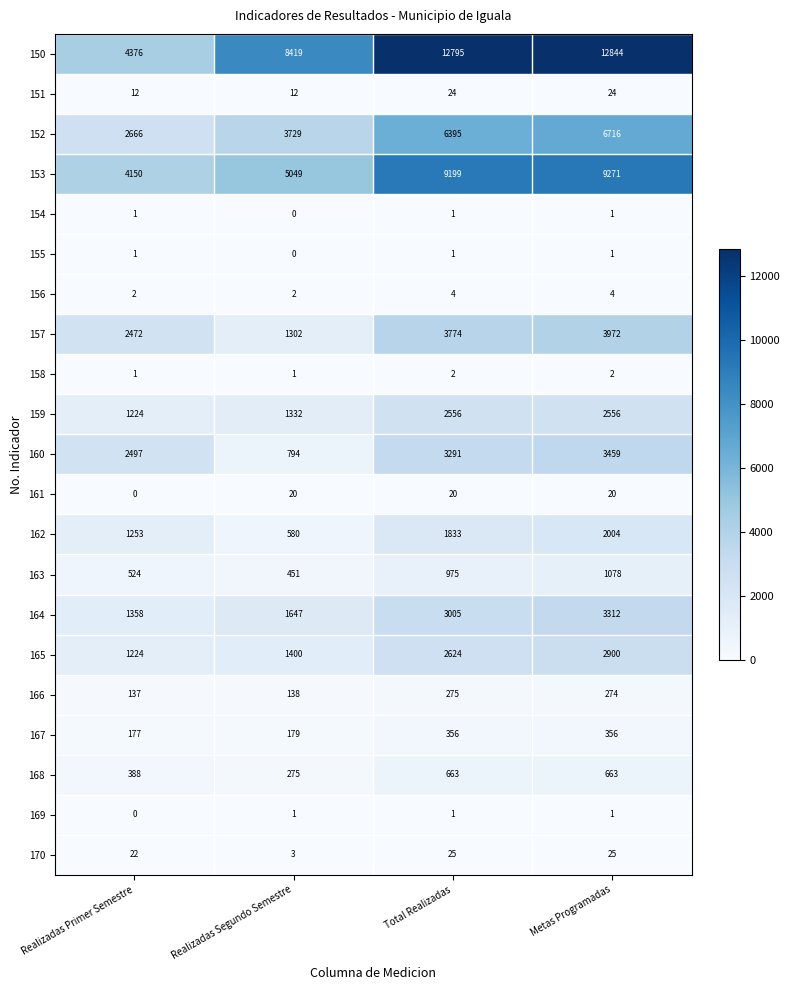

What is the difference between the maximum and minimum values in the 161 series?

20